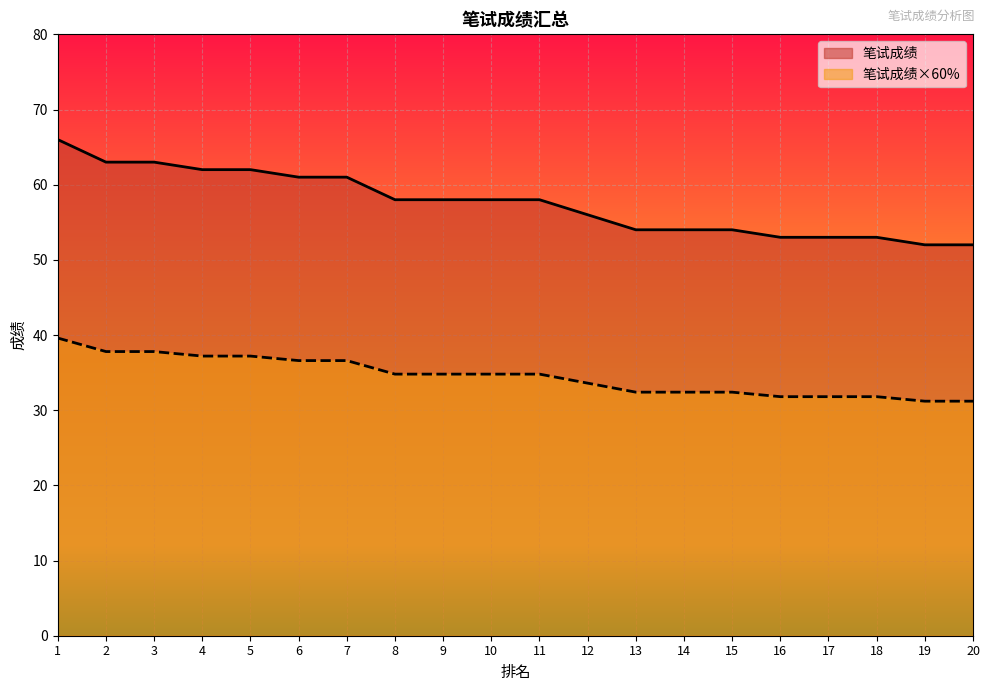

Which series has the largest total across all categories?

笔试成绩